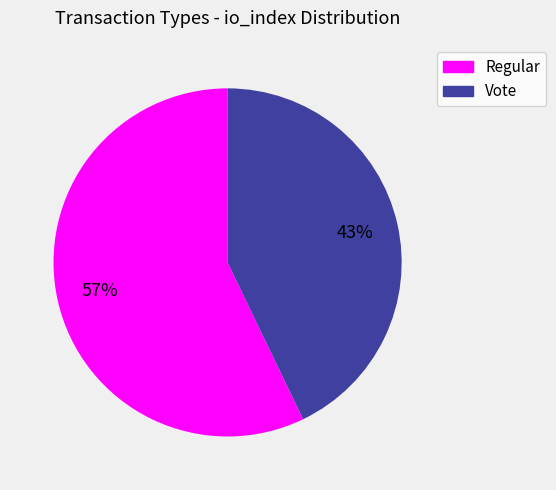

To the nearest percent, what is the combined percentage of Regular and Vote?

100%